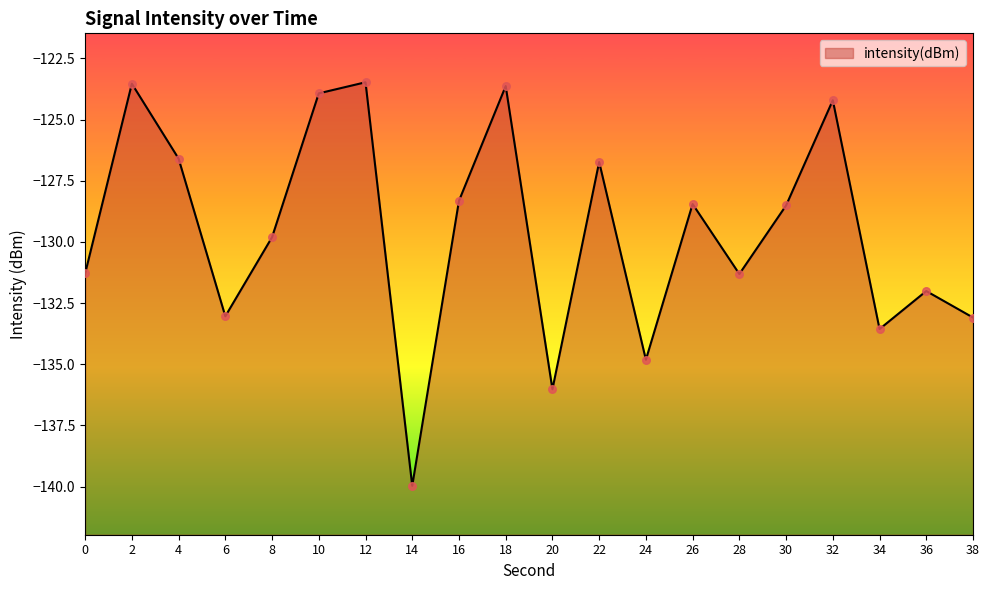

What is the change in value from 16 to 26?

-0.1